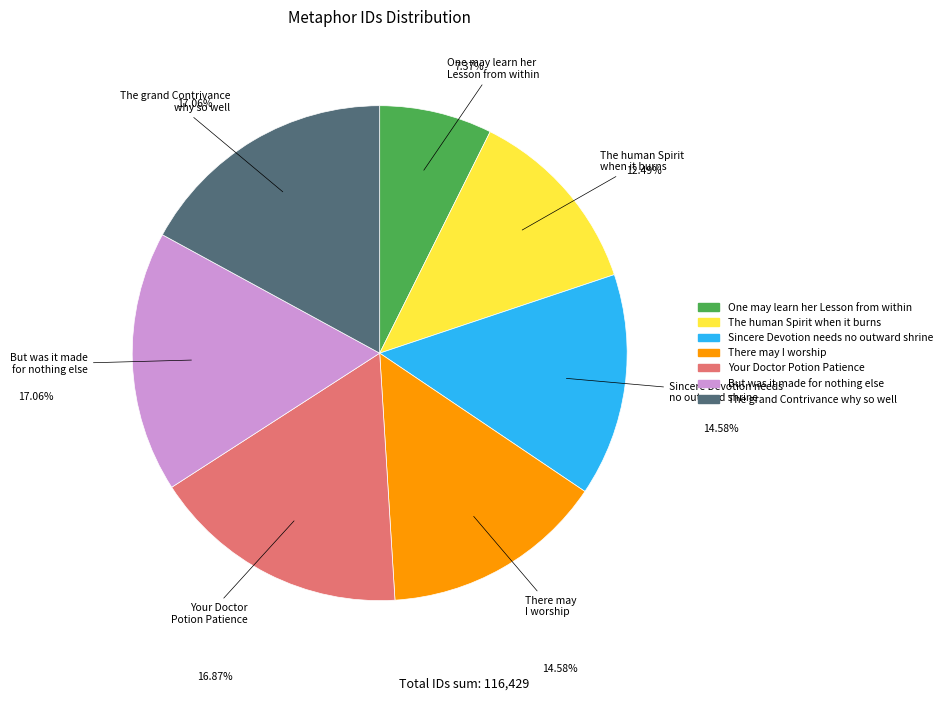

The The grand Contrivance why so well slice represents 17% of the pie. True or false?

True